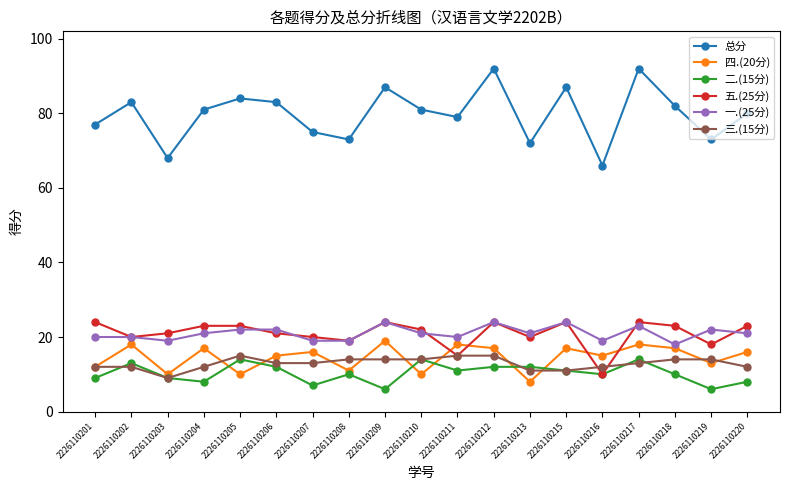

True or false: 五.(25分) has more than 0 points higher than both neighbors.

True